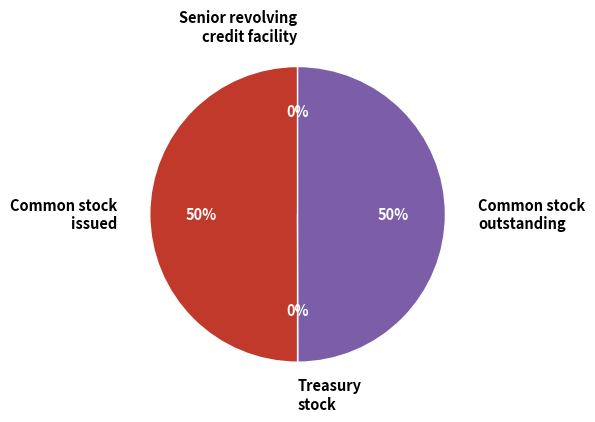

Is it true that Common stock outstanding is 44% of the pie?

False